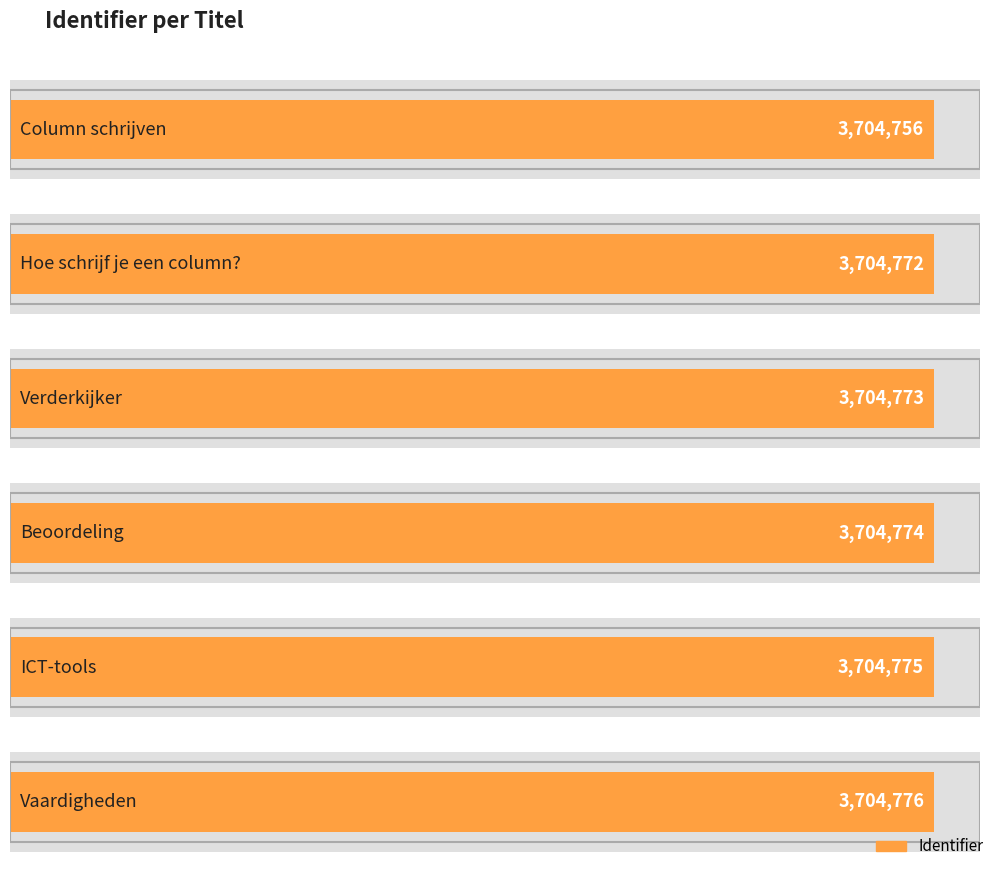

What is the value of the 1st bar from the left?

3704756